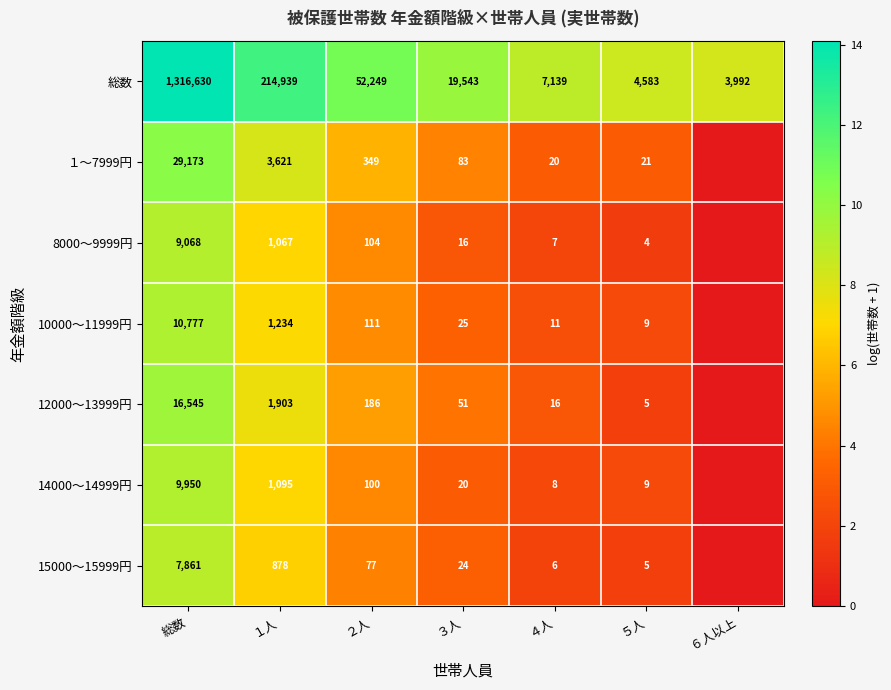

What is the sum of all 総数 values?

1619075